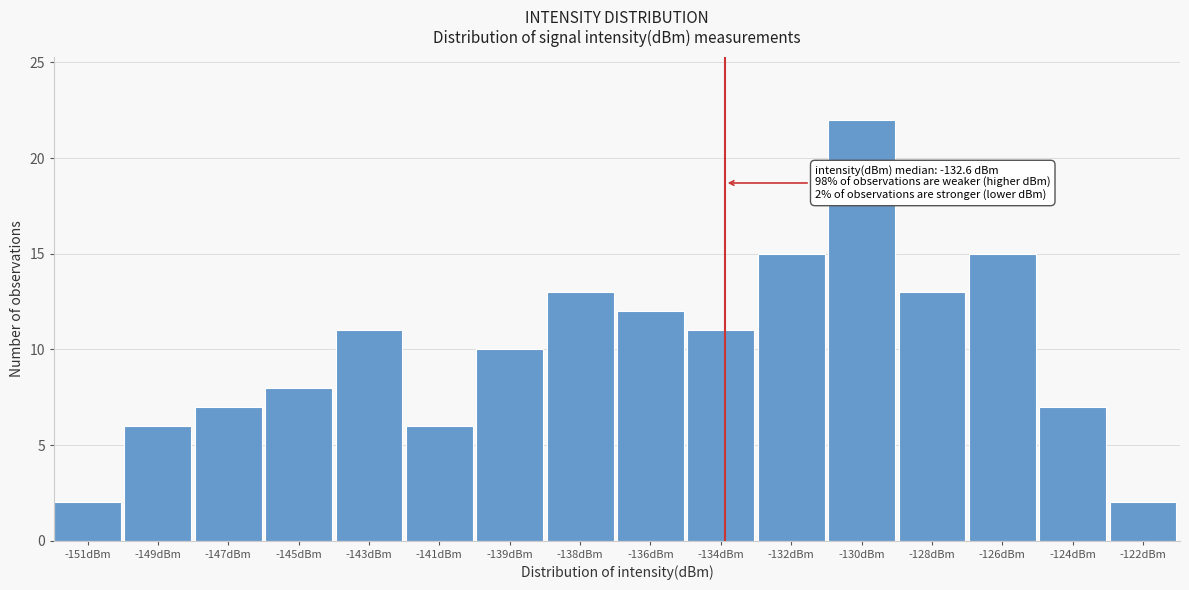

Reading left to right, what are all the values shown in this chart?

2	6	7	8	11	6	10	13	12	11	15	22	13	15	7	2